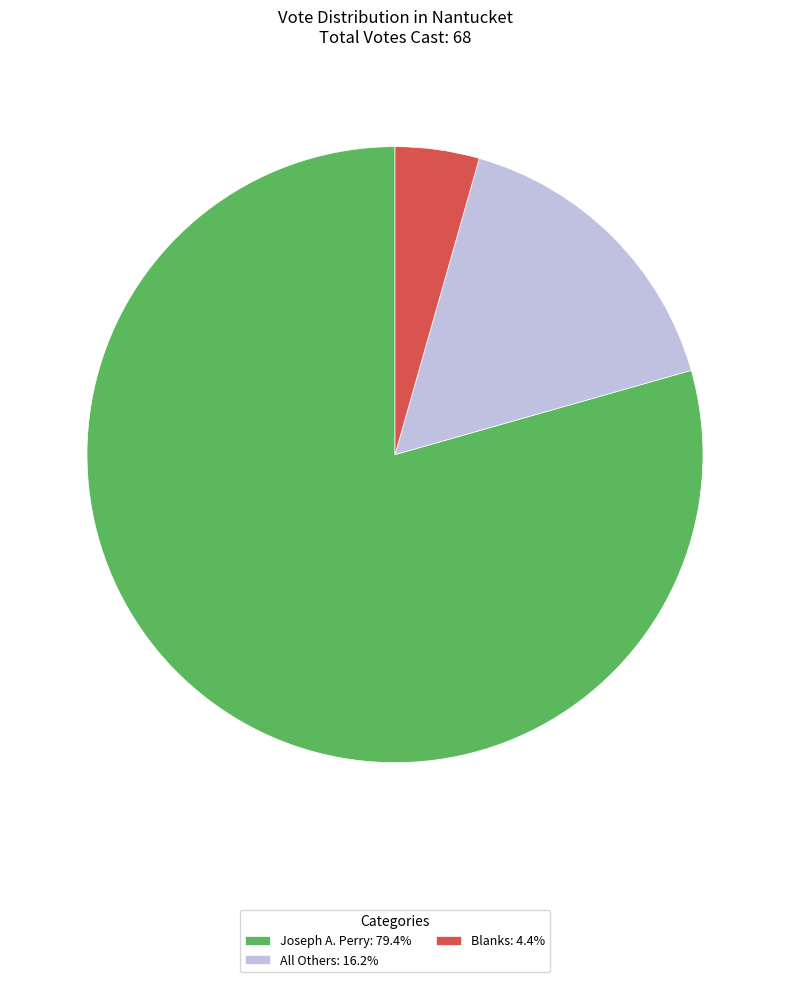

Does All Others: 16.2% represent more than half of the total?

No